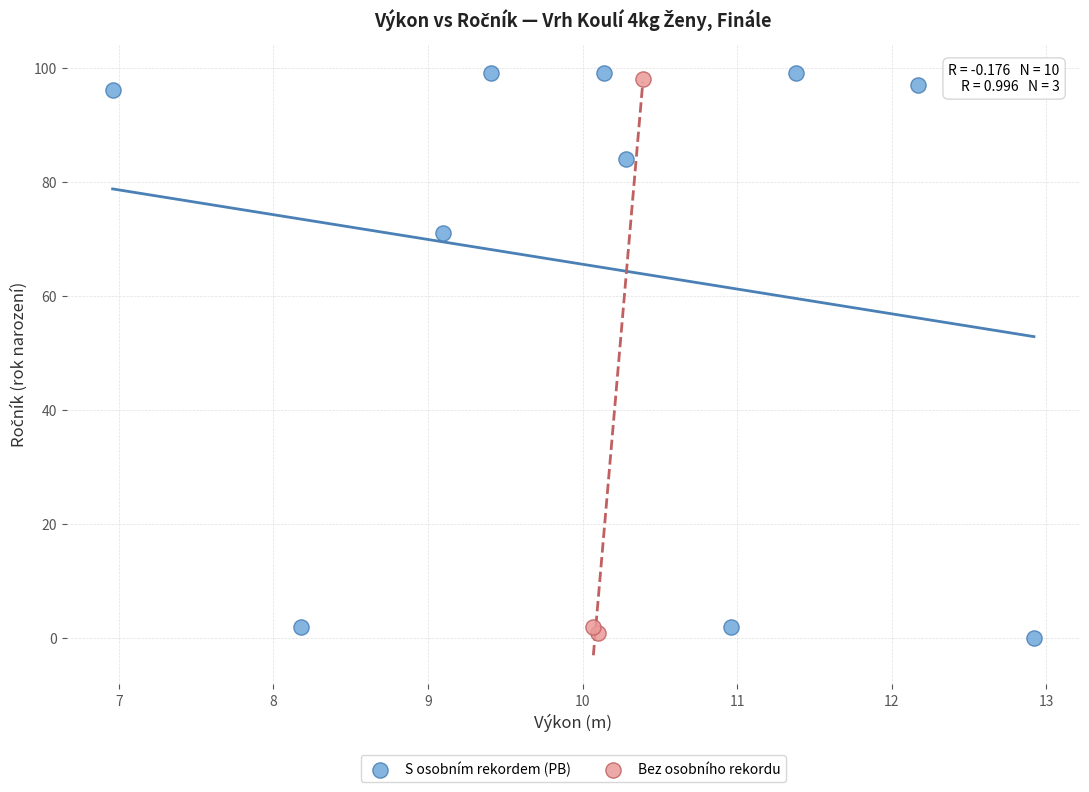

Which series has the largest Y range (max minus min)?

S osobním rekordem (PB)